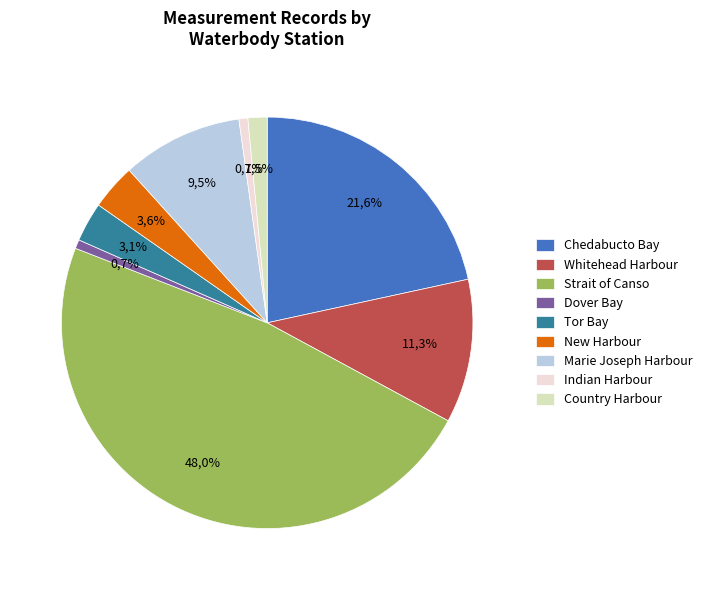

Rank the categories by value from highest to lowest.

Strait of Canso, Chedabucto Bay, Whitehead Harbour, Marie Joseph Harbour, New Harbour, Tor Bay, Country Harbour, Dover Bay, Indian Harbour